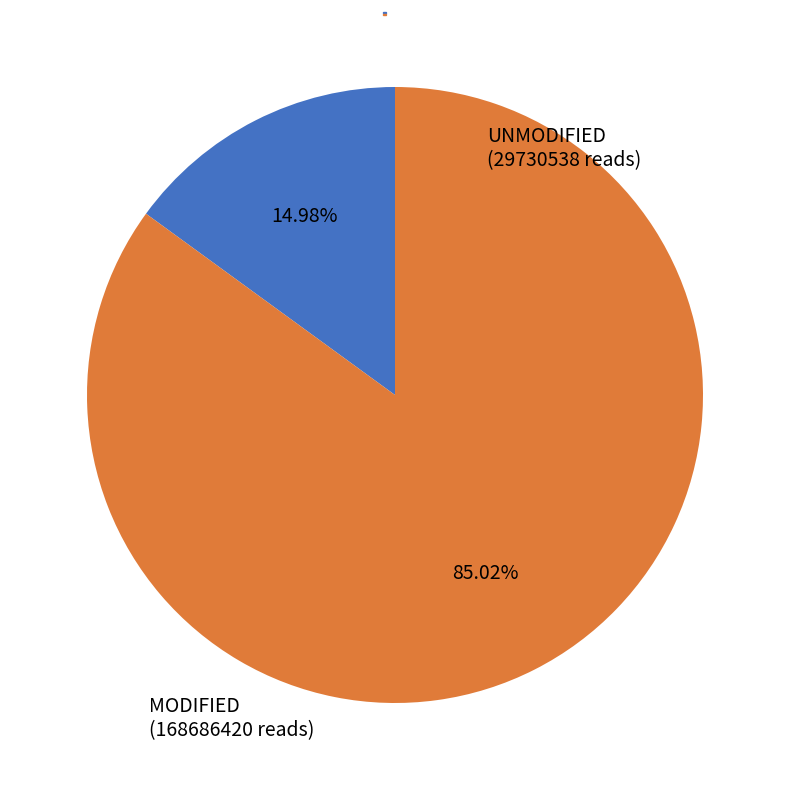

How many slices are in this pie chart?

2